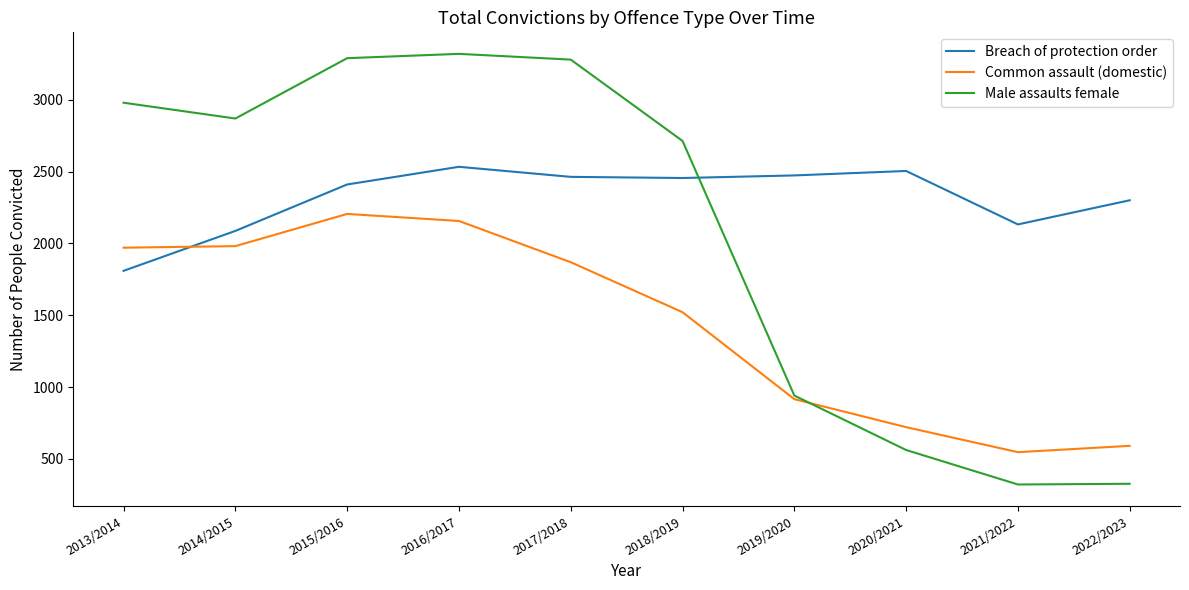

What is the maximum value for Breach of protection order?

2533